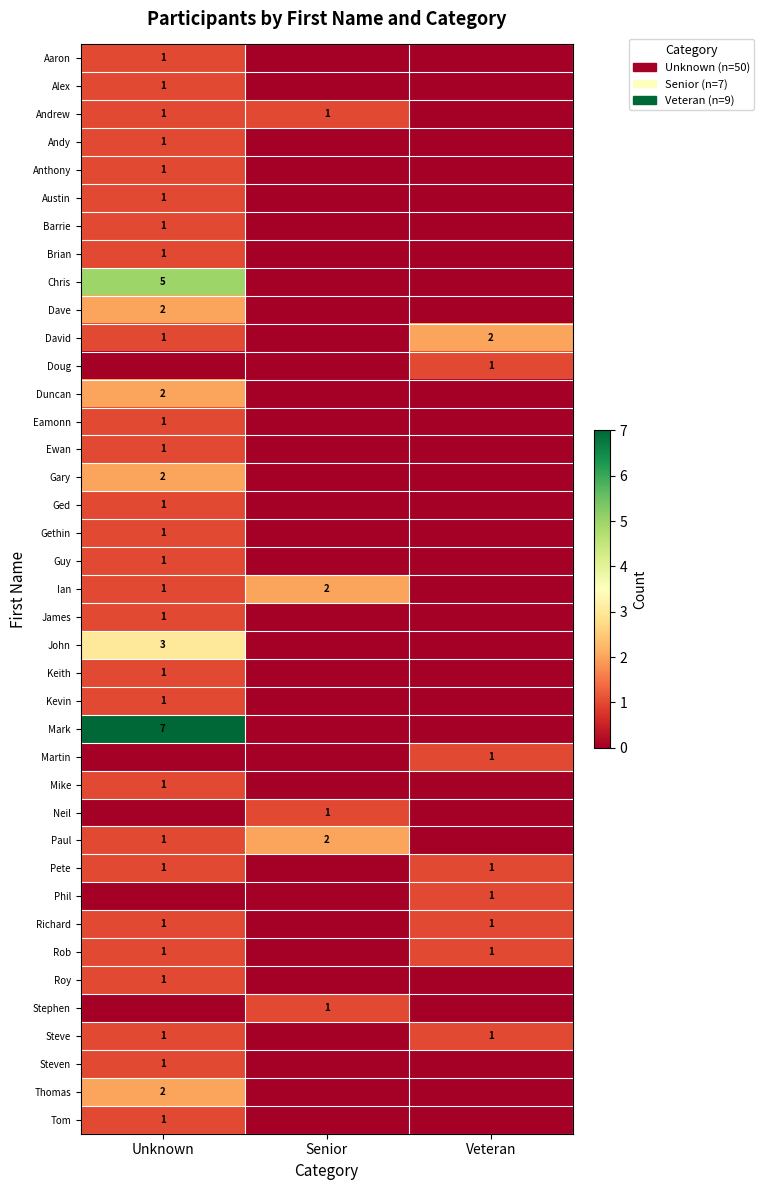

True or false: Tom has a value of 1 at Unknown.

True